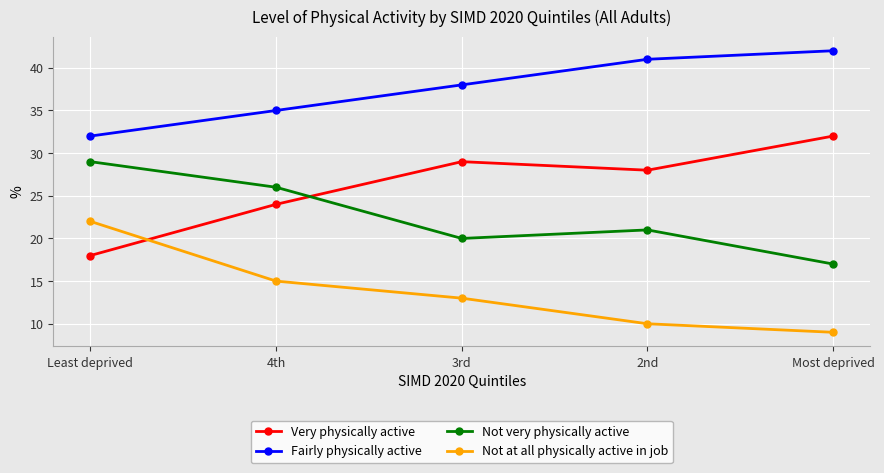

Where is Not very physically active nearest to the value 23?

2nd